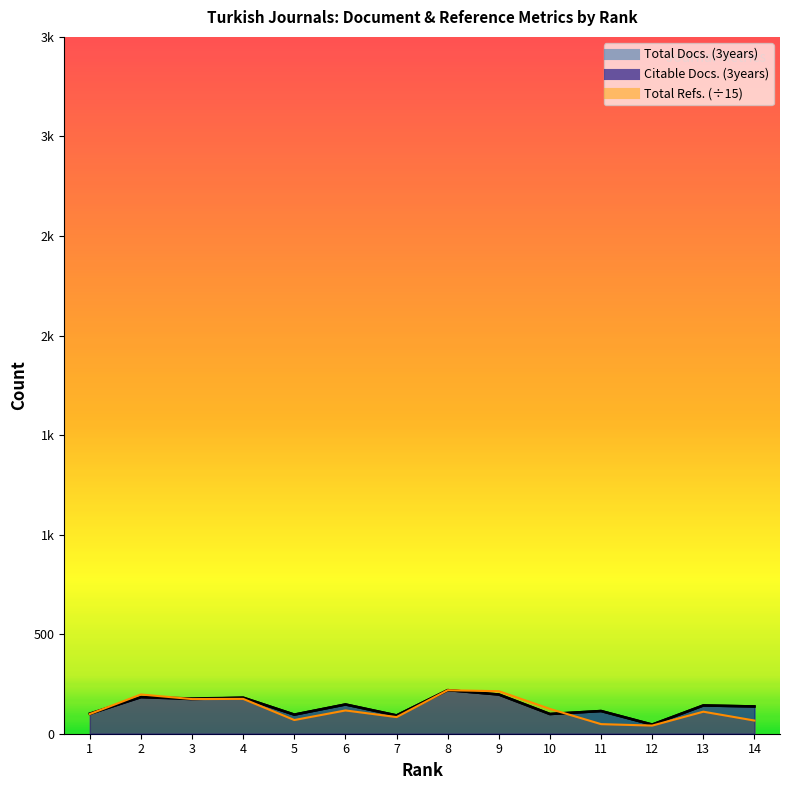

What is the average value of the Total Refs. series?

124.1